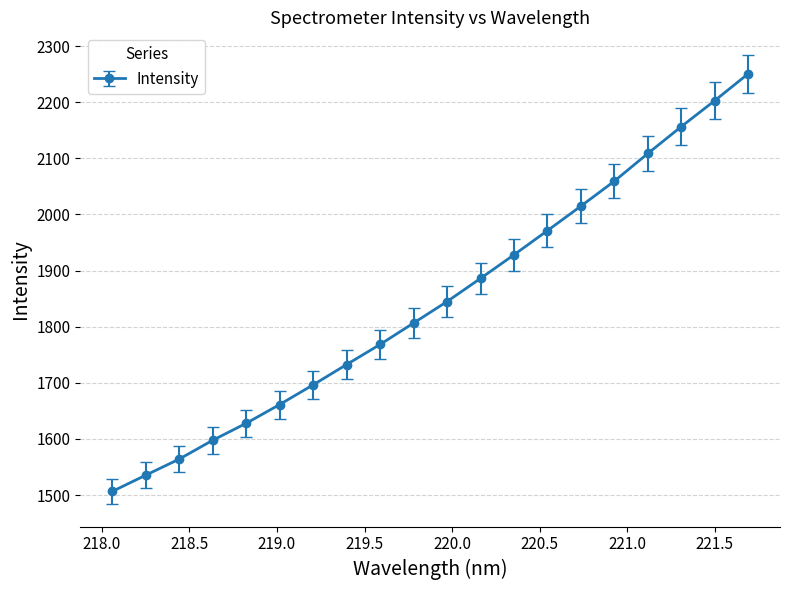

What is the greatest value displayed?

2250.9